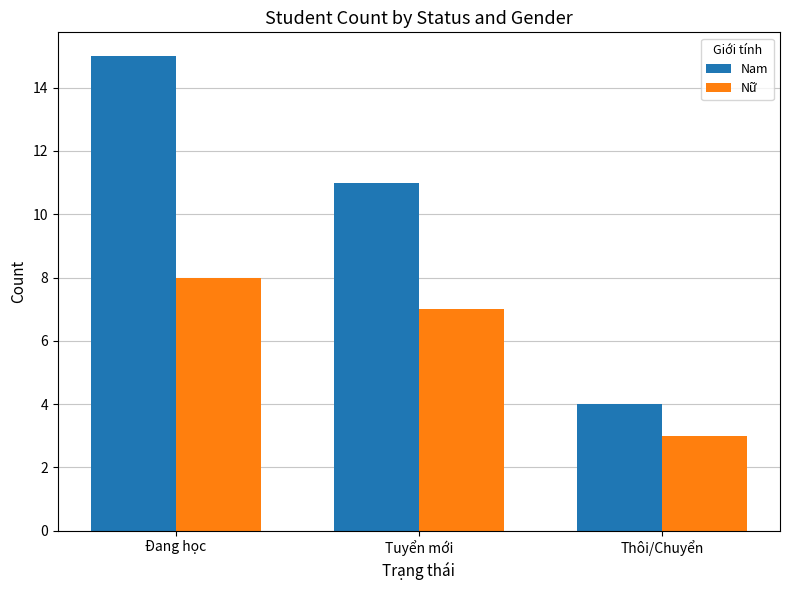

What is the sum of the Nam values at Tuyển mới and Thôi/Chuyển?

15